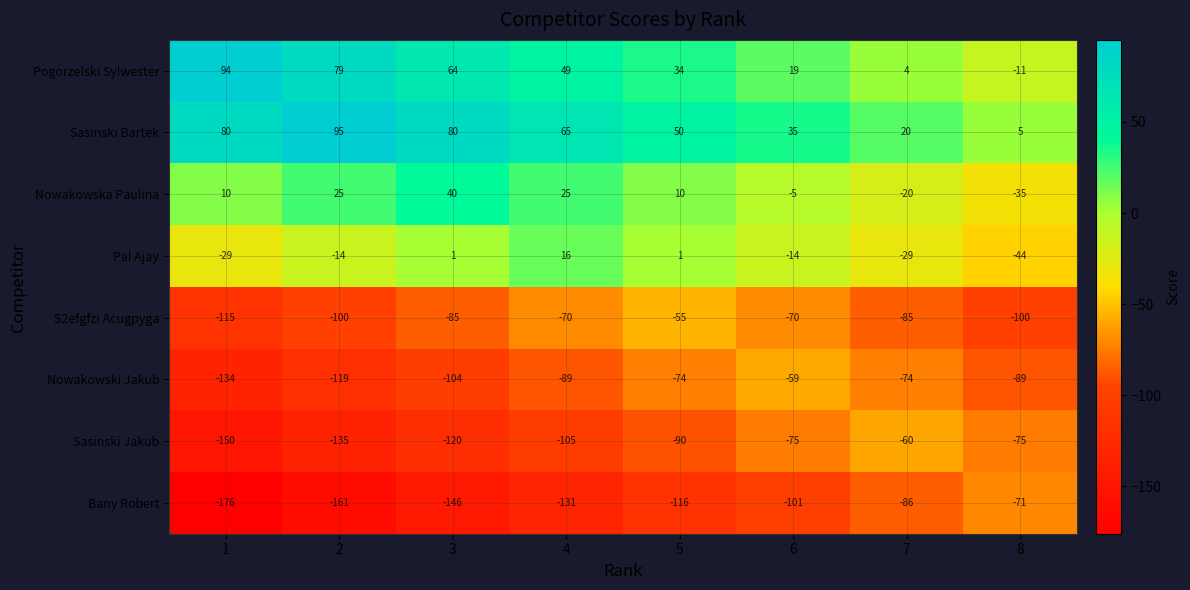

What is the sum of the Bany Robert values at 8 and 7?

-157